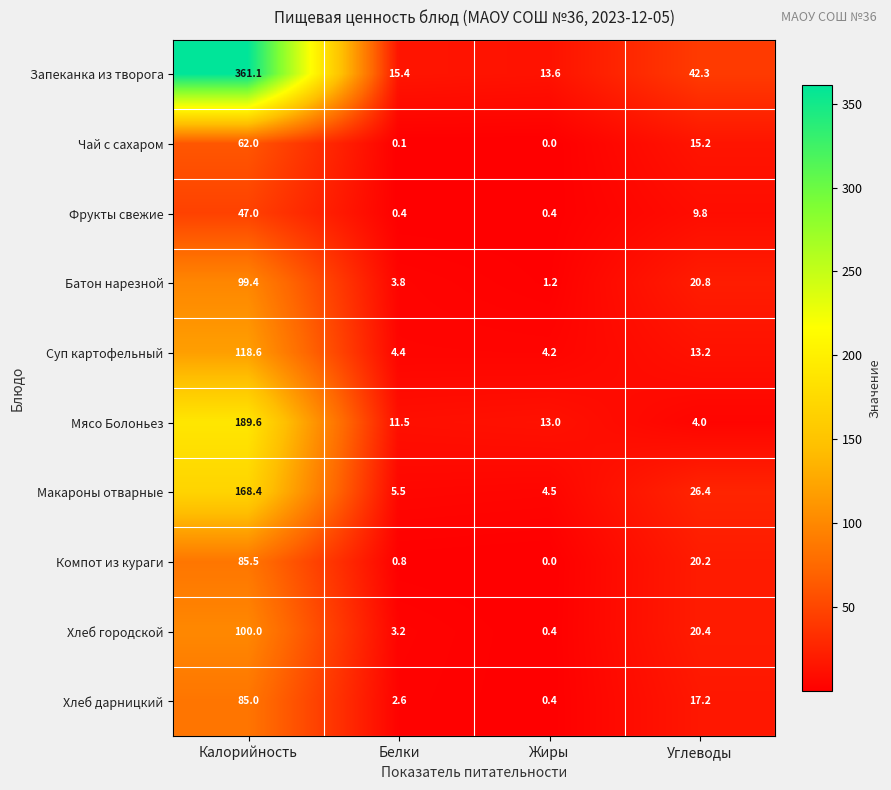

At which category does the chart reach its peak across all series?

Калорийность